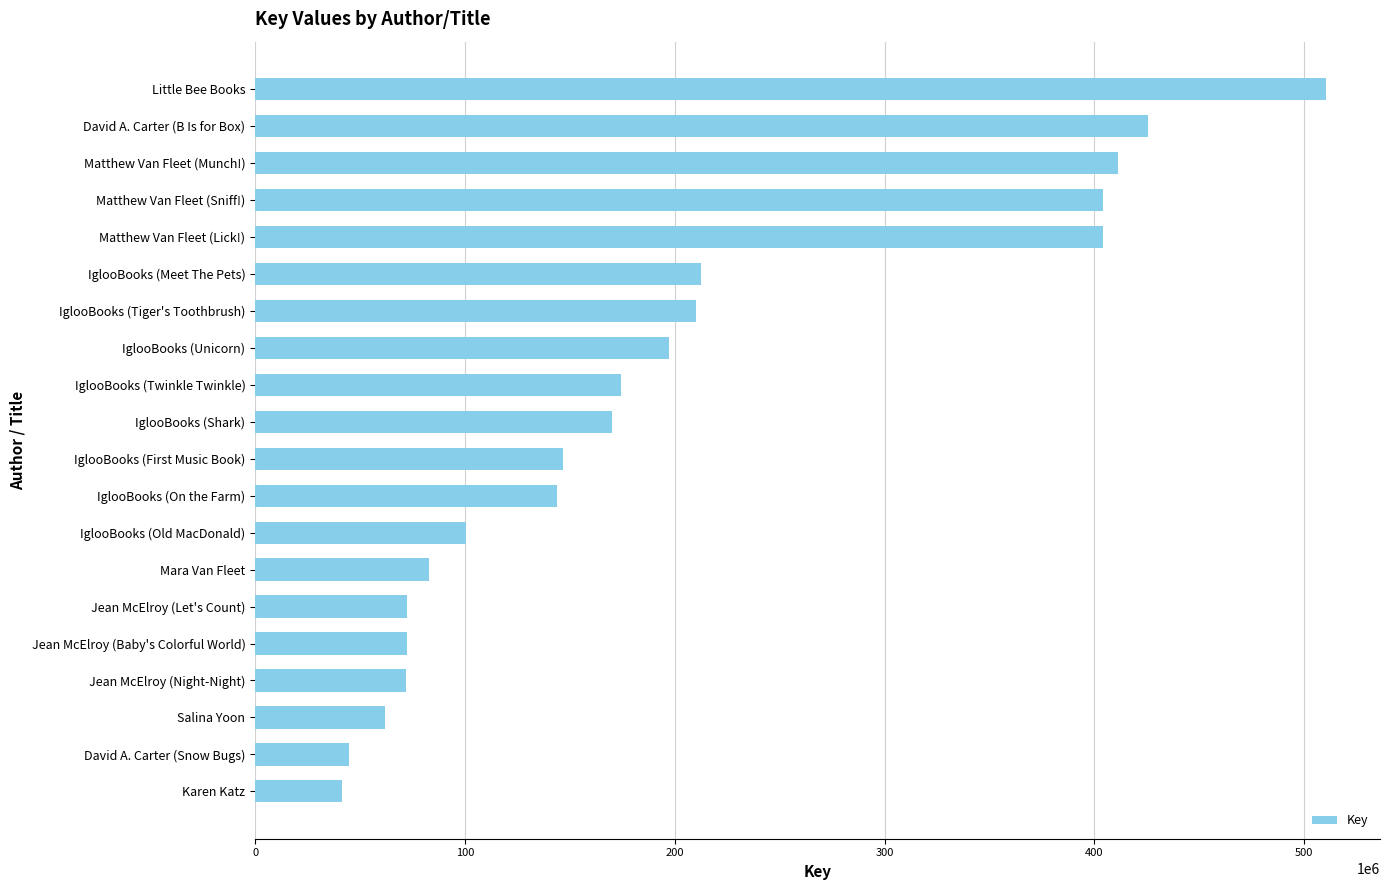

Is it true that the value at Jean McElroy (Baby's Colorful World) is 26625898?

False